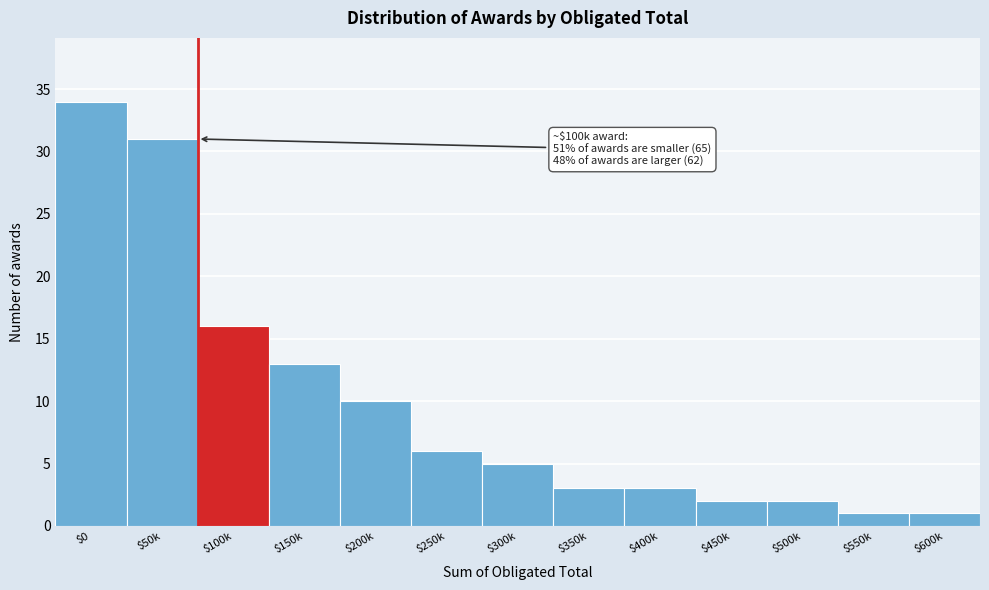

Reading right to left, transcribe all the data shown in this chart.

1	1	2	2	3	3	5	6	10	13	16	31	34